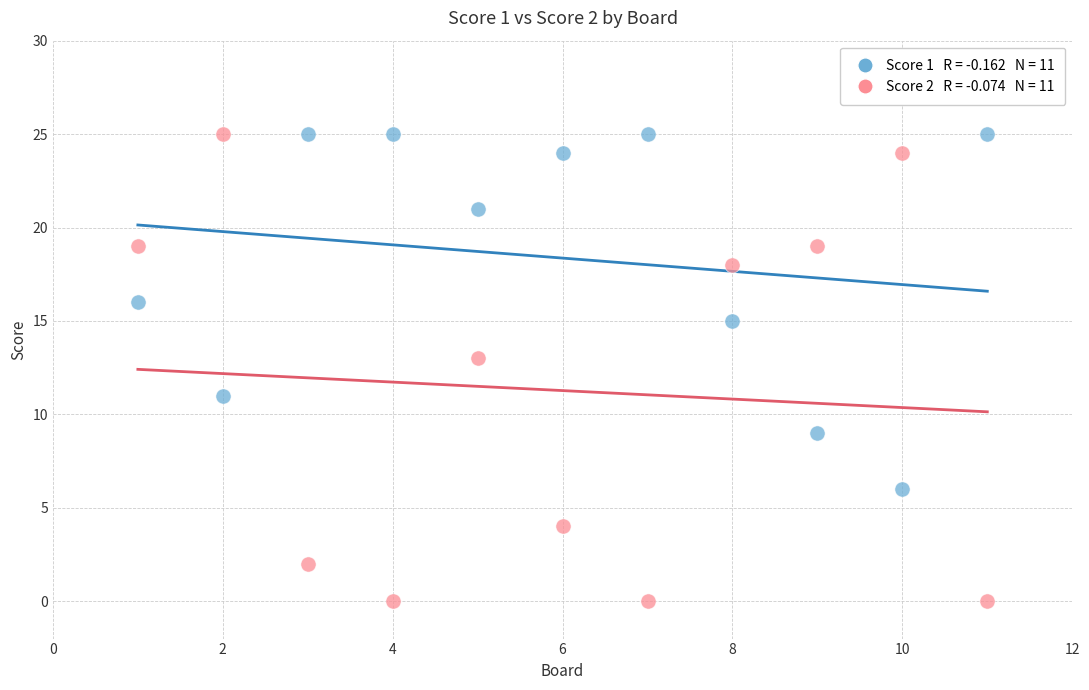

Across all data points, what is the range of X values (max minus min)?

10